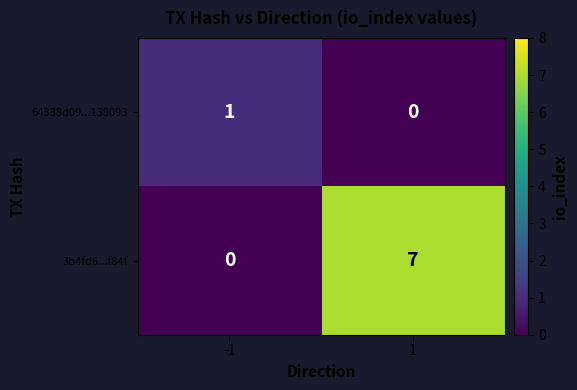

The value of 64388d09...138093 at 1 is 0. True or false?

True